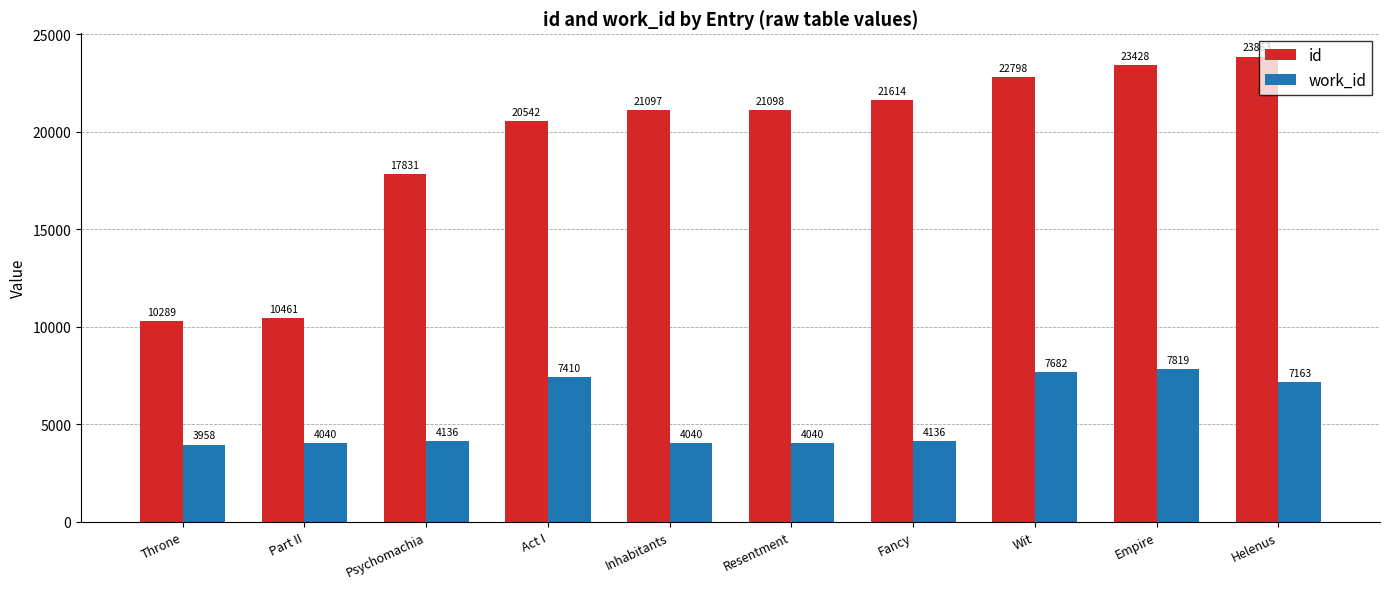

Which category has the lowest value in the id series?

Throne